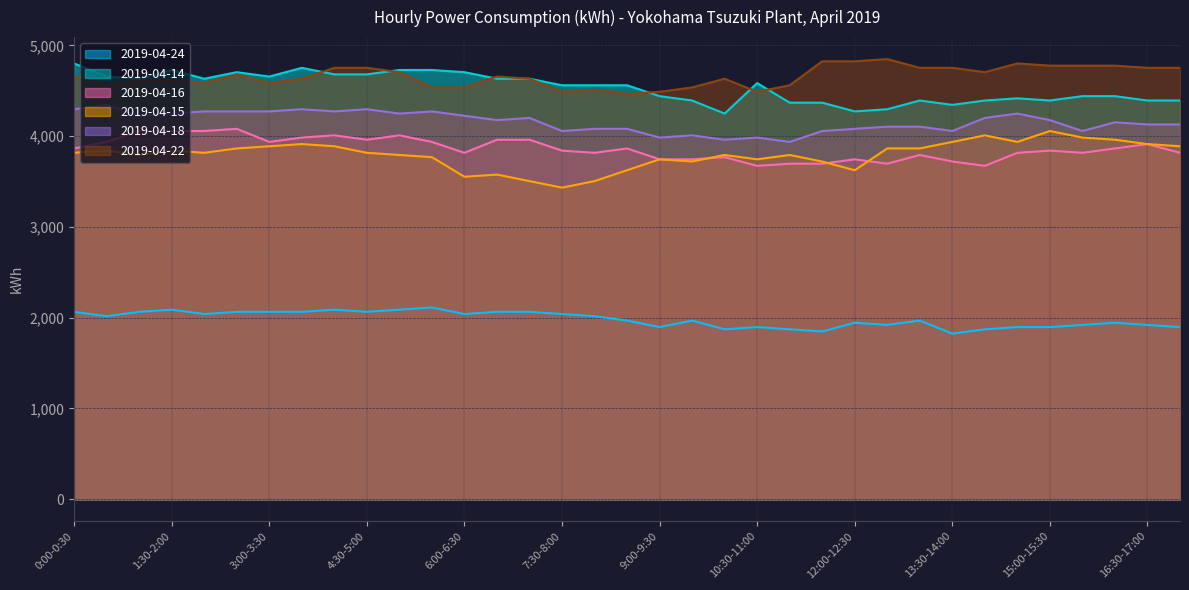

True or false: 2019-04-22 and 2019-04-15 intersect in this chart.

False